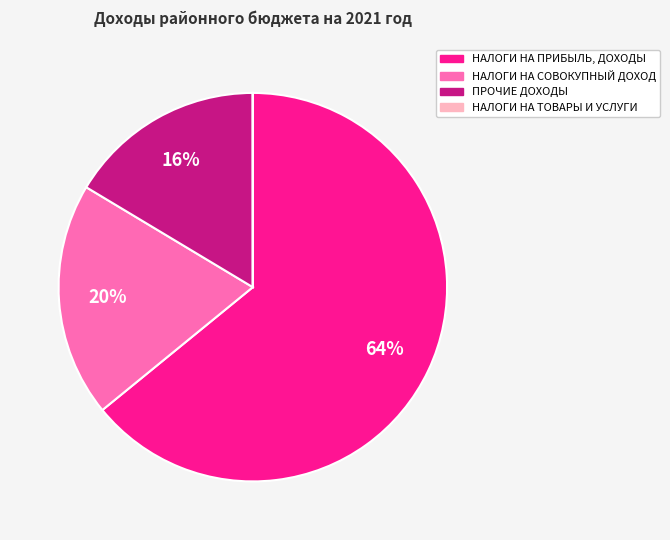

Which slice represents more than half of the pie?

НАЛОГИ НА ПРИБЫЛЬ, ДОХОДЫ